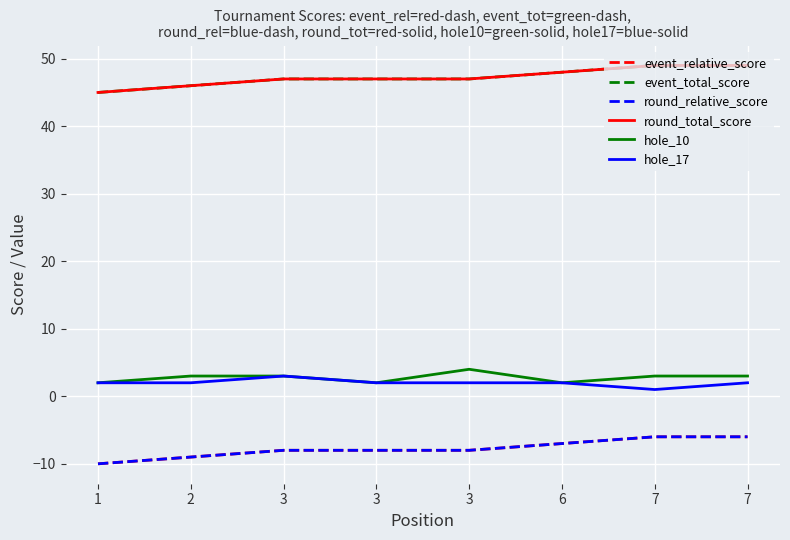

Count the event_total_score values in the range 47 to 49.

6